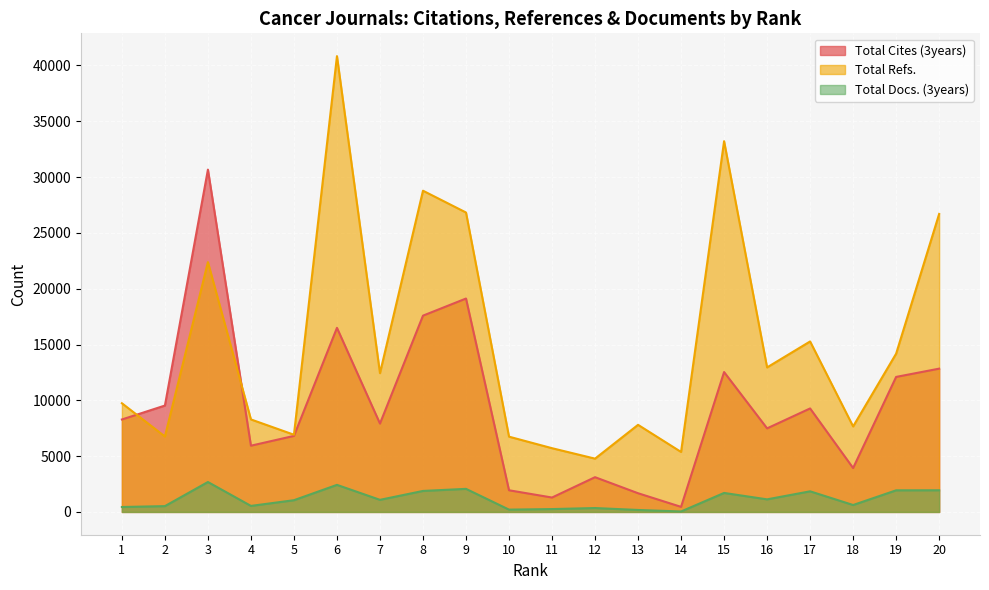

Where does the Total Refs. series first go above 12434?

3